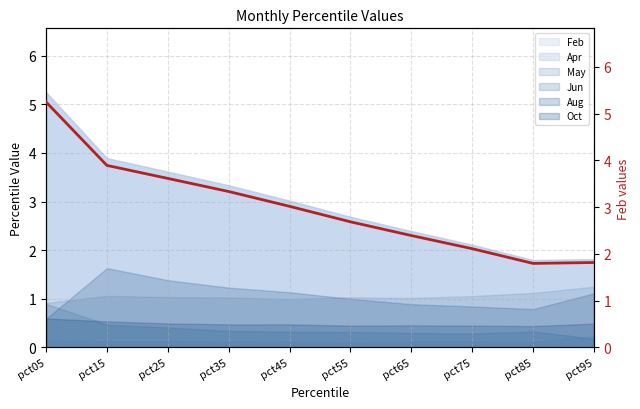

What is the change in value from pct05 to pct75?

-3.1